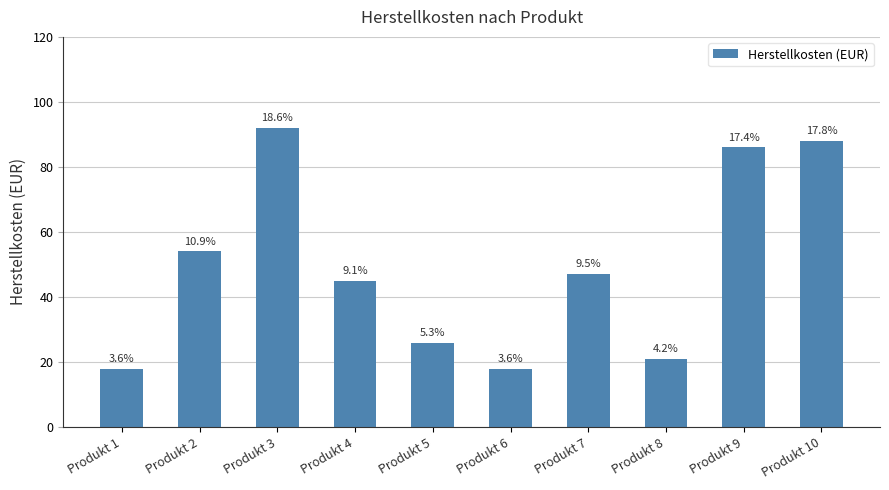

How many bars are there in total?

10